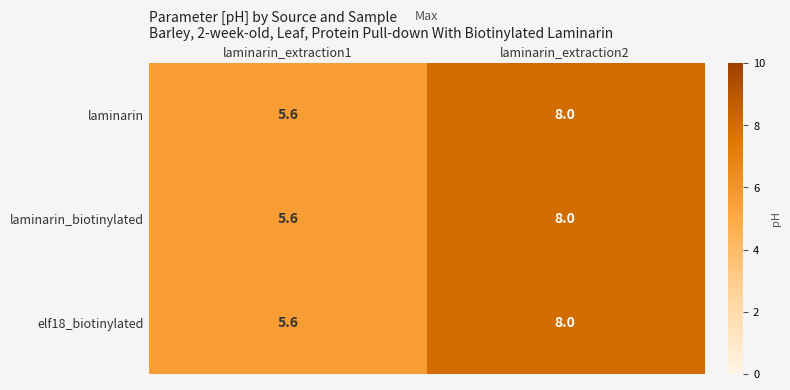

What is the minimum value shown in the chart?

5.6